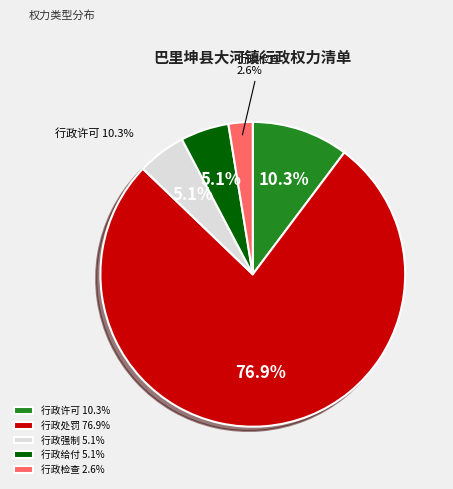

What portion of the pie excludes 行政许可?

89.7%